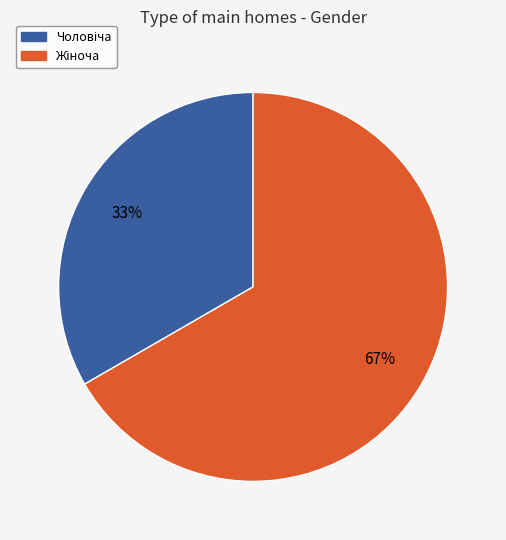

Does any single category account for the majority?

Yes